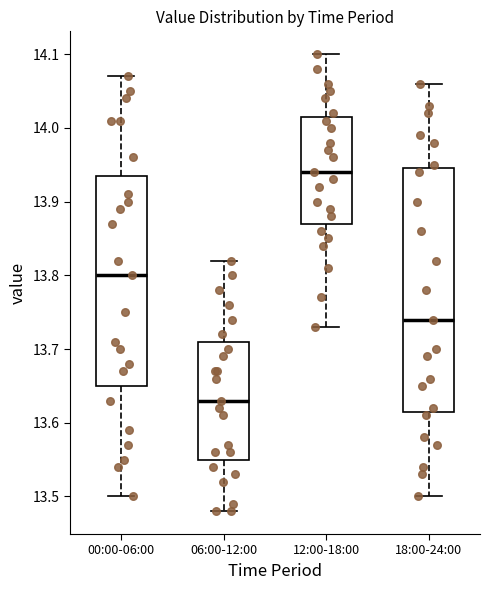

Where does the lower whisker of the box for 00:00-06:00 end on the y-axis? The values are not printed on the chart, so give them approximately, as read against the axis.

13.50